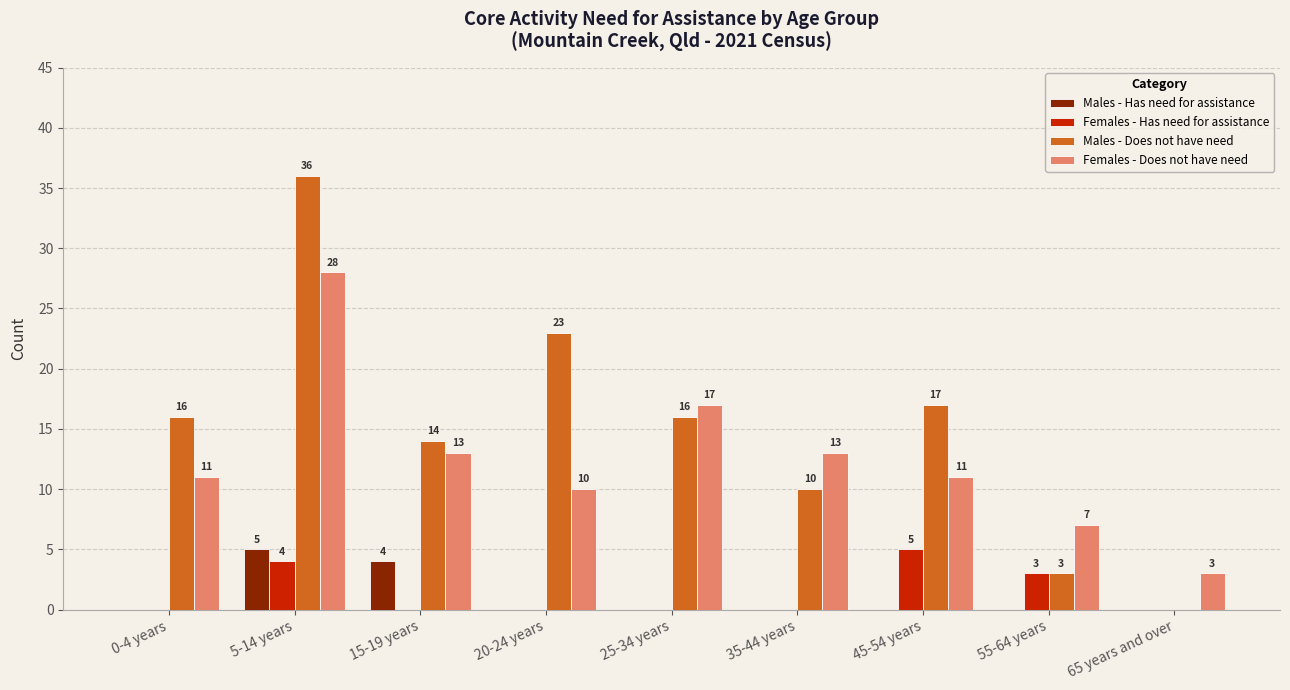

What are all the series names shown in the legend?

Males - Has need for assistance, Females - Has need for assistance, Males - Does not have need, Females - Does not have need